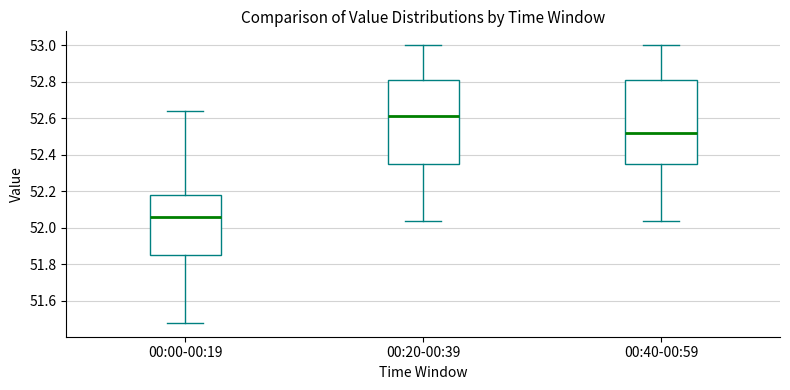

Reading left to right, transcribe this box plot: for each box, give where its median line is, the range the box spans, and where its two whiskers end, as read against the y-axis. The values are not printed on the chart, so give them approximately, as read against the axis.

00:00-00:19: median 52.06, box 51.86 to 52.18, whiskers 51.48 to 52.64
00:20-00:39: median 52.62, box 52.36 to 52.82, whiskers 52.04 to 53.00
00:40-00:59: median 52.52, box 52.36 to 52.82, whiskers 52.04 to 53.00